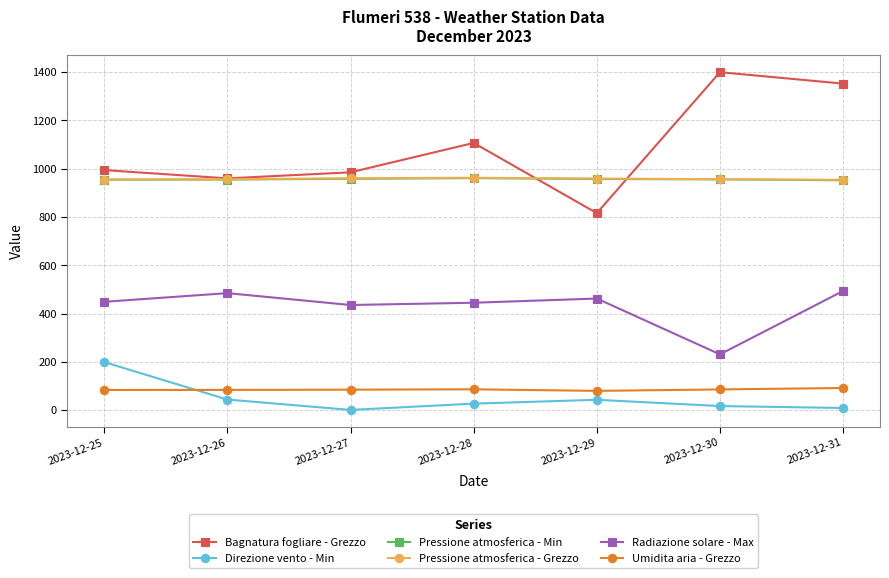

What is the total value across all series at 2023-12-30?

3647.0